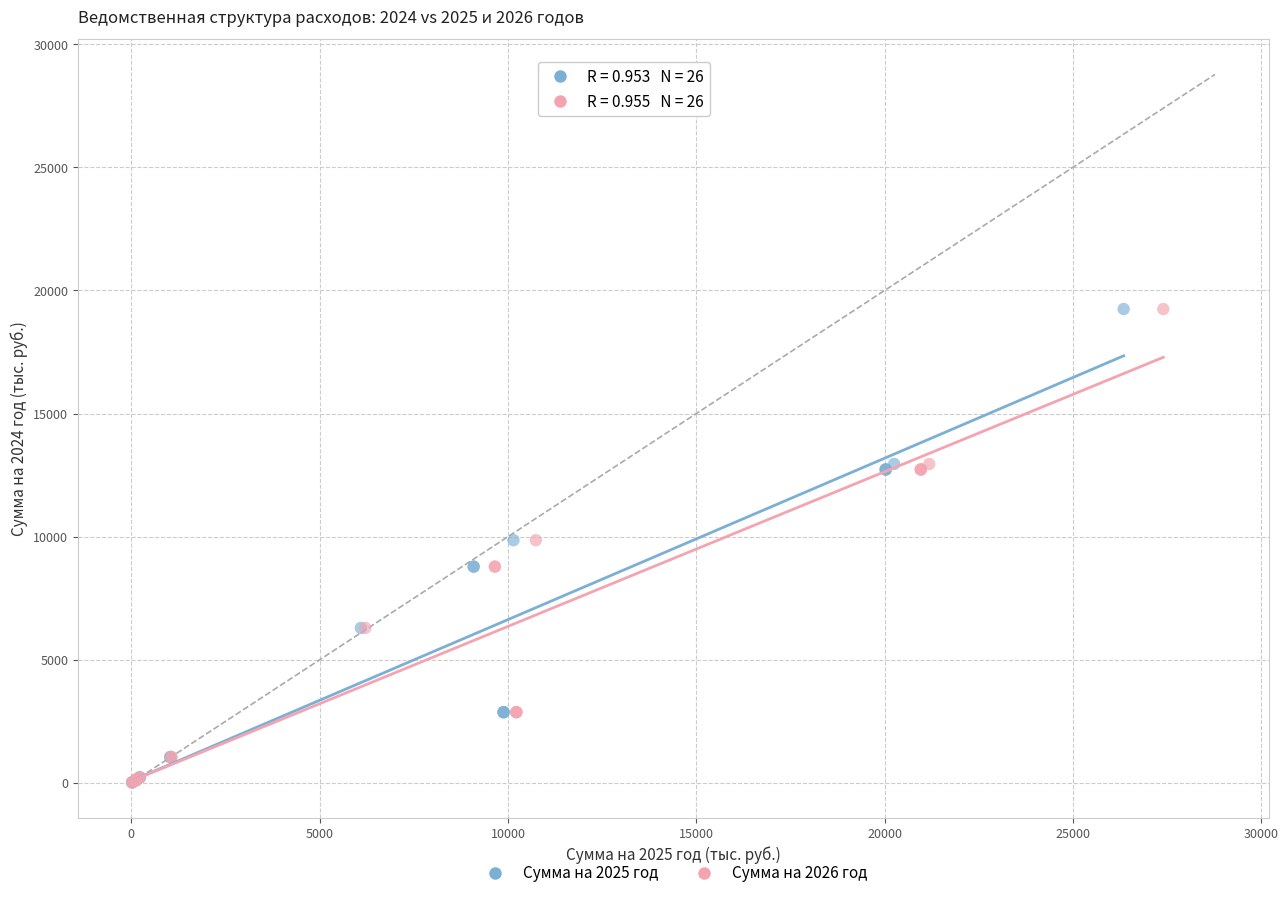

What are all the series names shown in the legend?

Сумма на 2025 год, Сумма на 2026 год